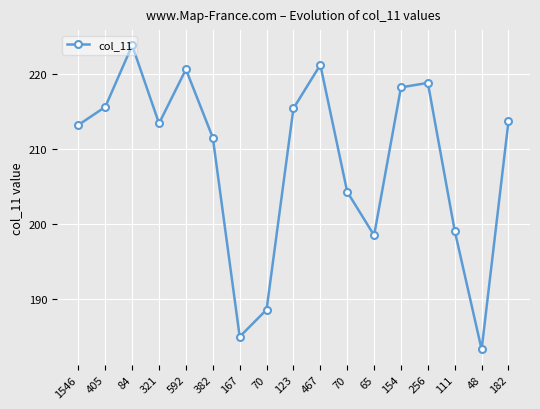

What is the label of the 16th point from the right?

405